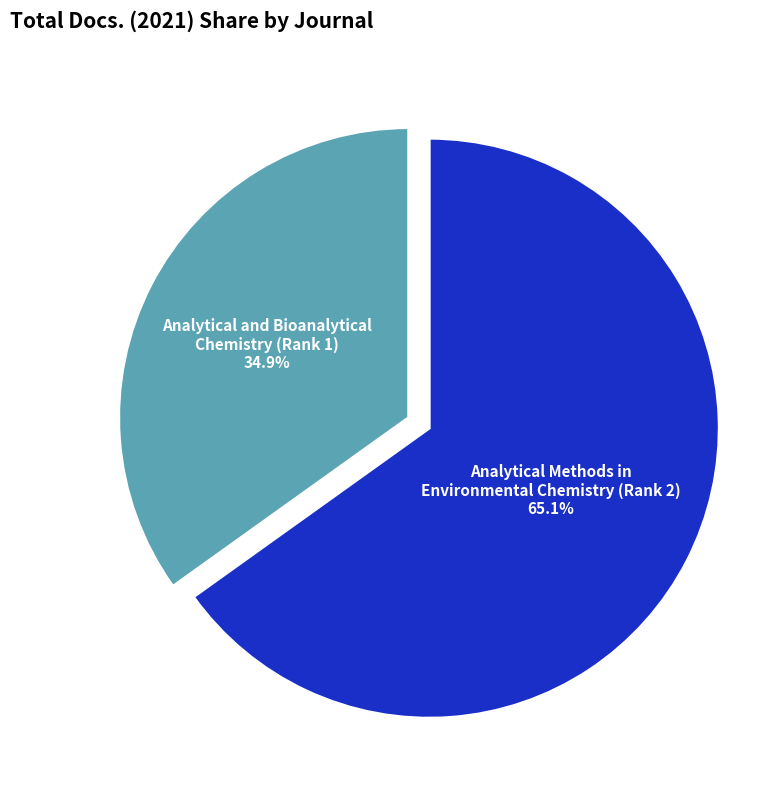

The Analytical Methods in Environmental Chemistry (Rank 2) slice represents 65% of the pie. True or false?

True